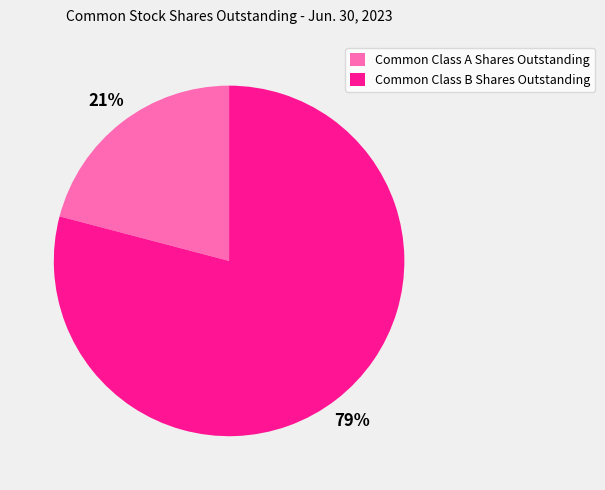

Combined, do Common Class B Shares Outstanding and Common Class A Shares Outstanding account for over 50%?

Yes